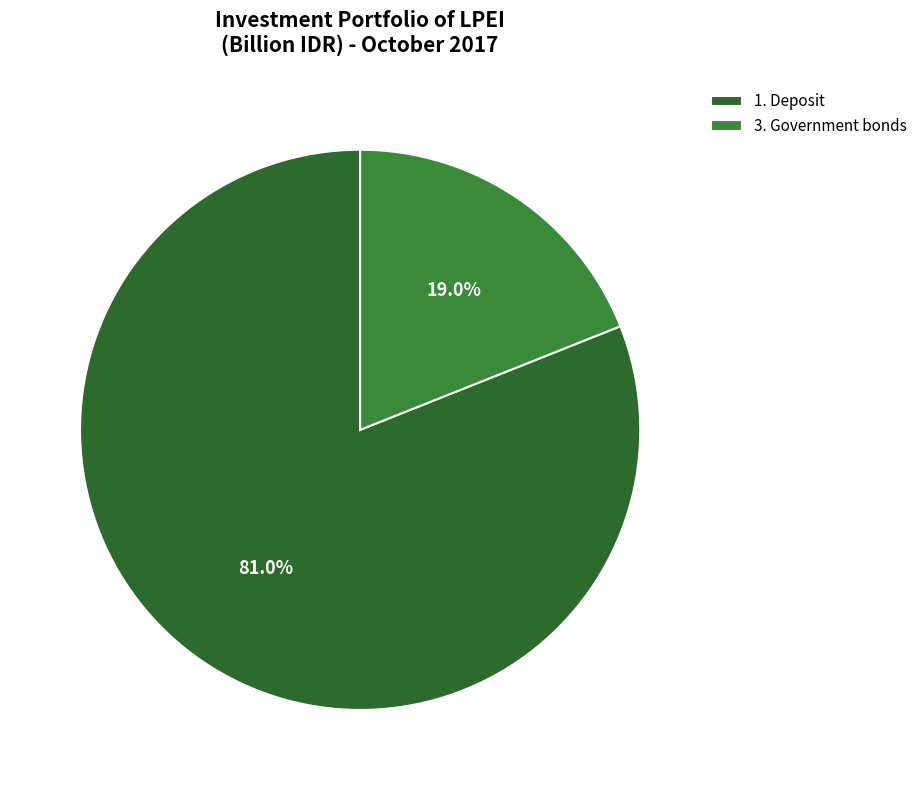

Which slice is the smallest?

3. Government bonds